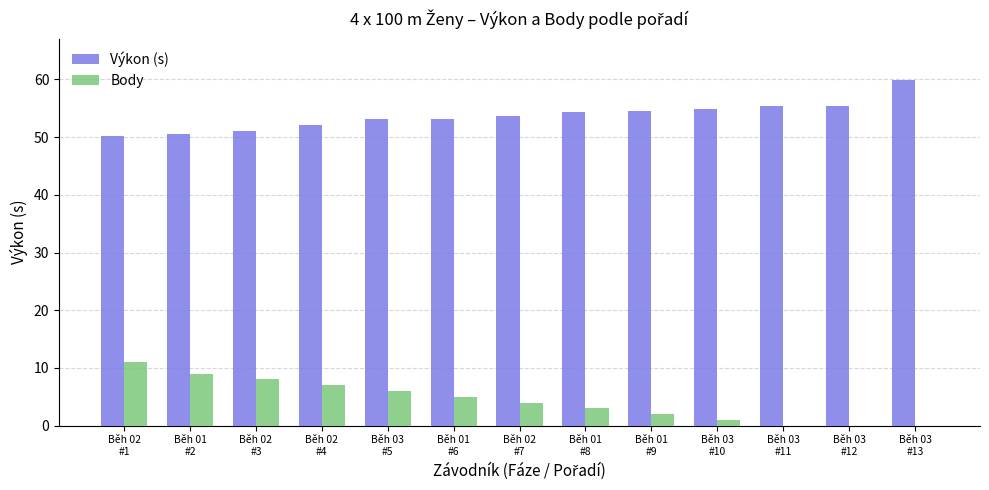

What is the sum of all Body values?

56.0